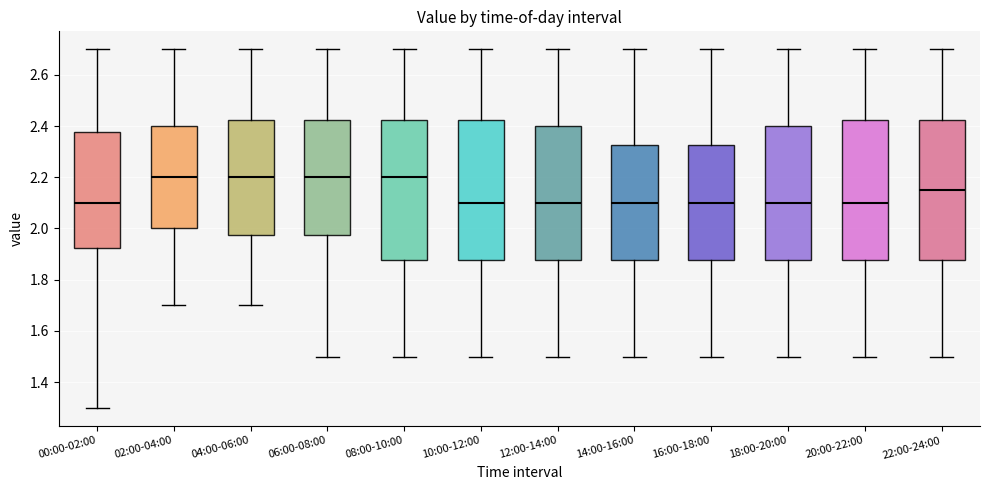

Where is the upper edge of the box for 08:00-10:00 on the y-axis? The values are not printed on the chart, so give them approximately, as read against the axis.

2.42